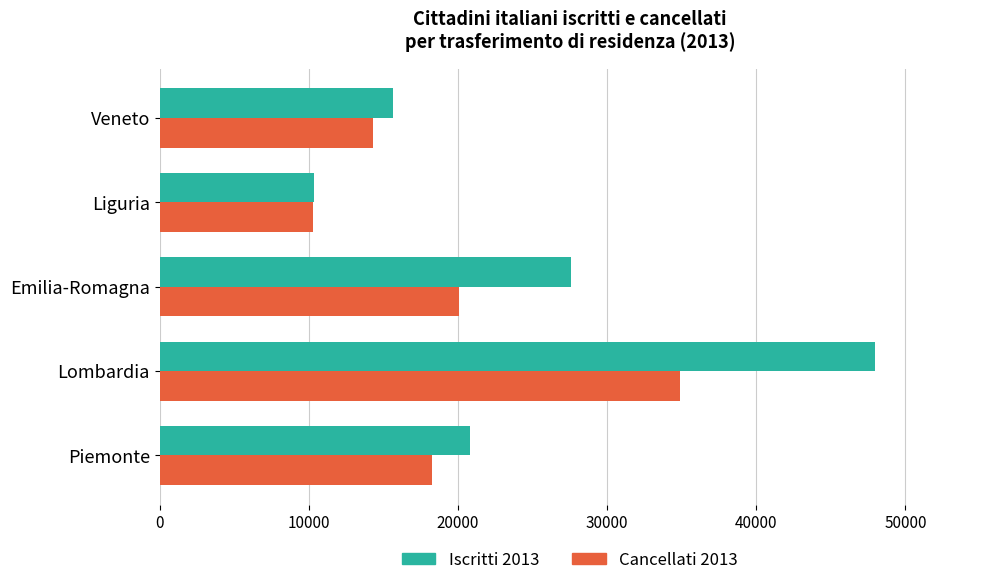

What is the average value of the Cancellati 2013 series?

19579